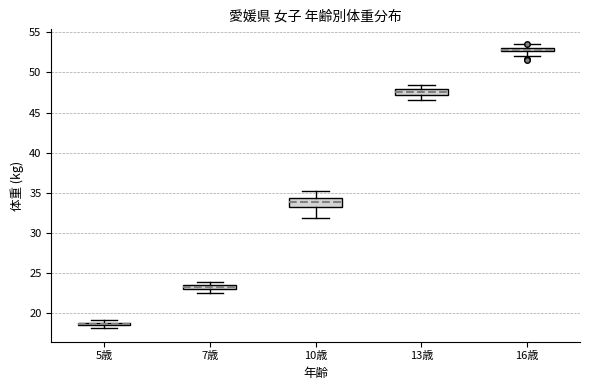

Where is the upper edge of the box for 10歳 on the y-axis? The values are not printed on the chart, so give them approximately, as read against the axis.

34.5